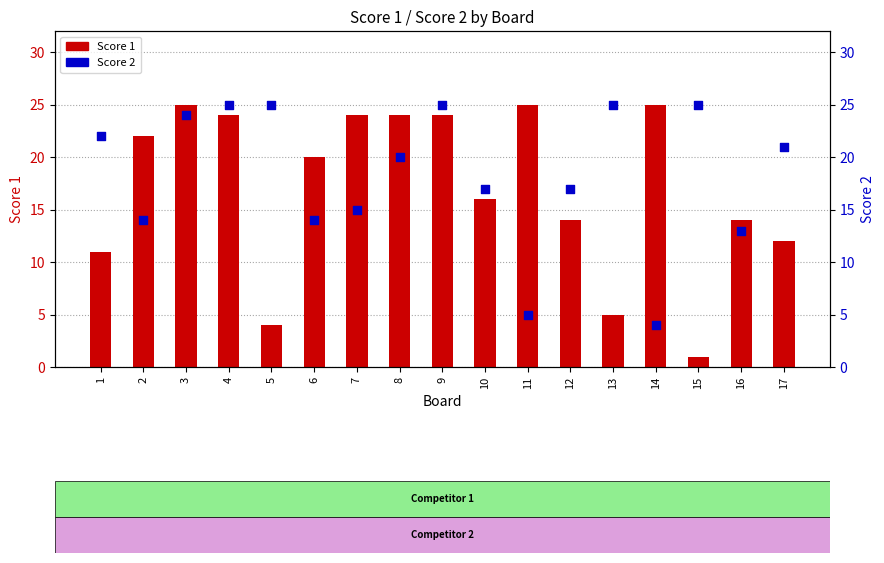

At which category is the sum across all series the highest?

3